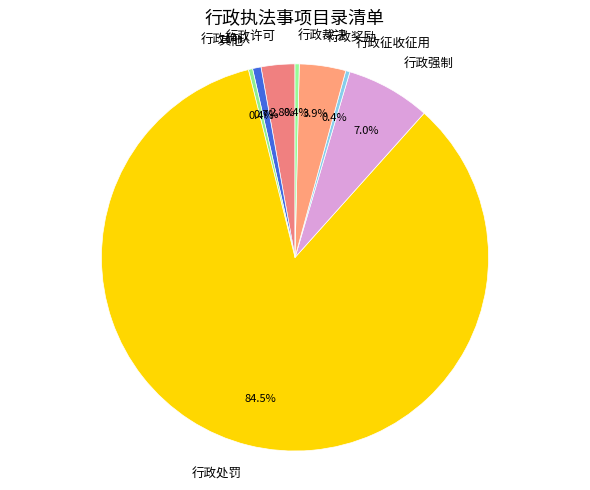

The 其他 slice represents 0% of the pie. True or false?

True